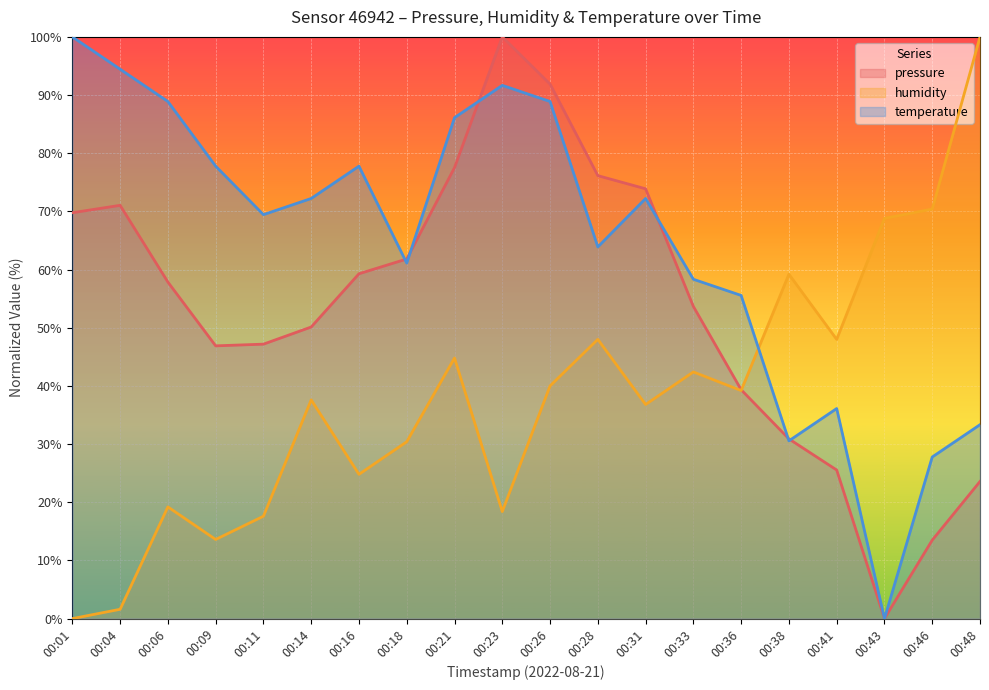

True or false: pressure and temperature cross at least once.

True